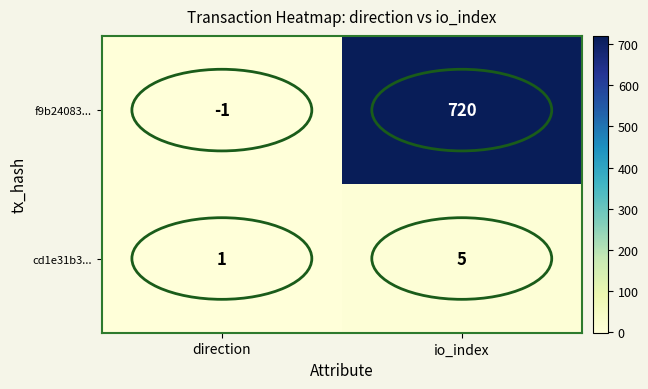

Rank the series at direction from lowest to highest value.

f9b24083..., cd1e31b3...